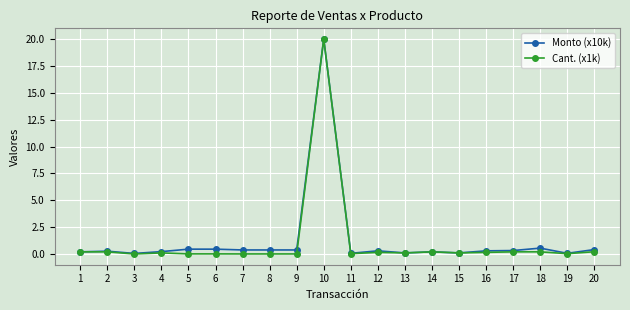

What is the value of the Cant. (x1k) point at the 15th from the left?

0.1